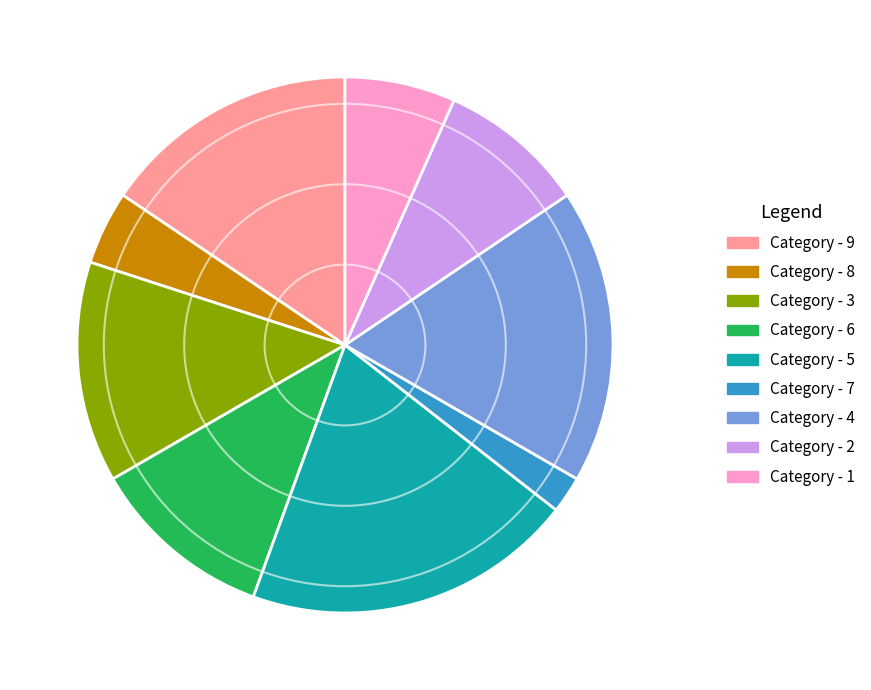

Is there any slice that represents more than half of the pie?

No